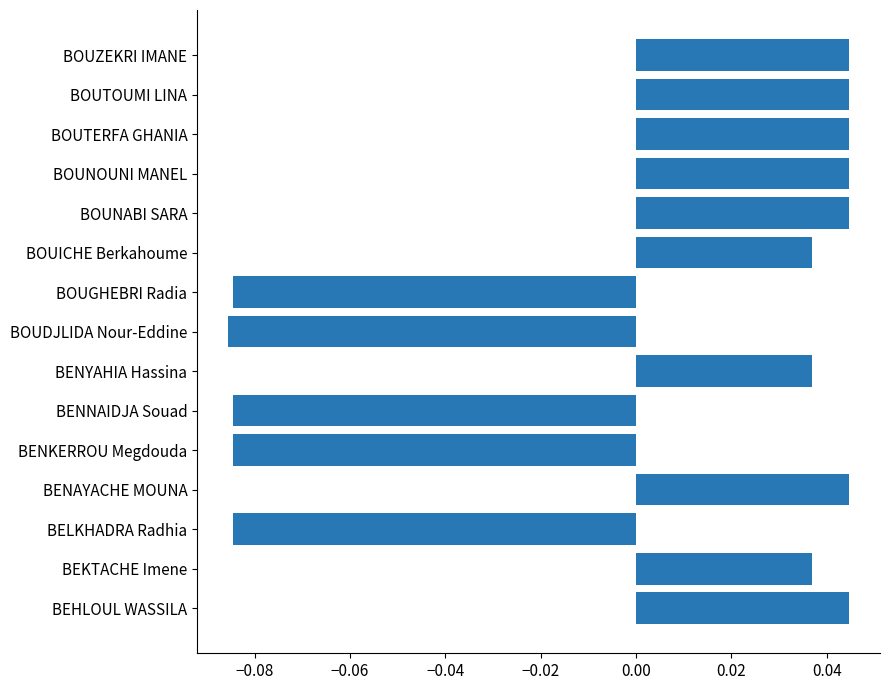

What is the change in value from BOUGHEBRI Radia to BOUNABI SARA?

+0.1